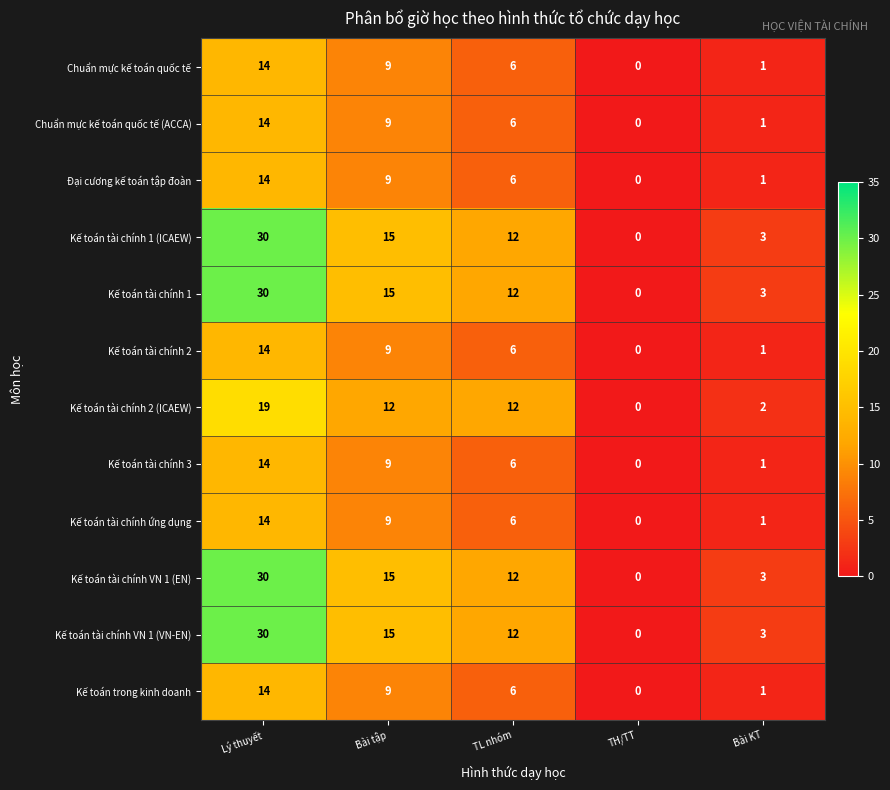

At which label does Kế toán tài chính ứng dụng first exceed 6?

Lý thuyết